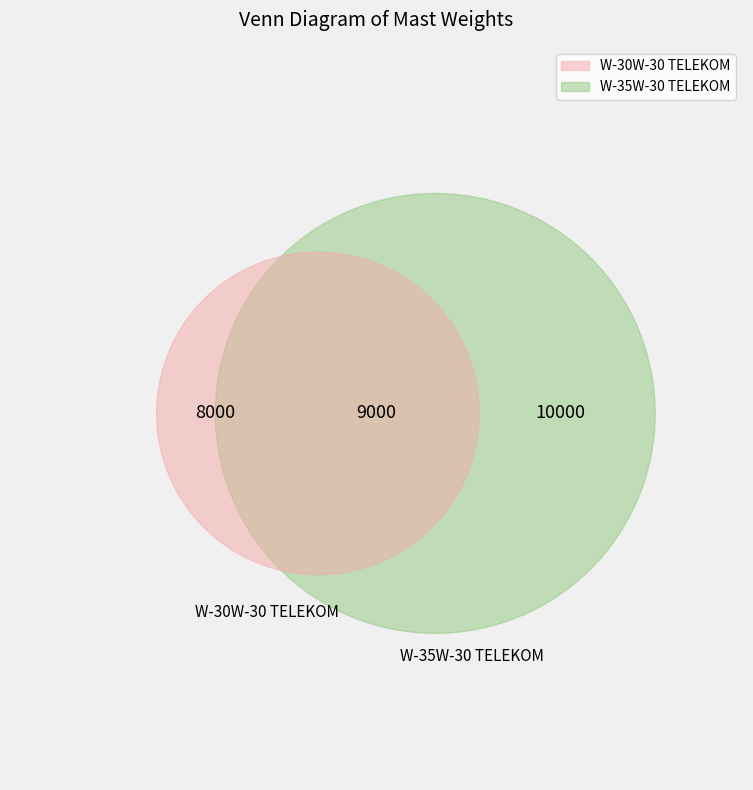

Do W-35W-30 TELEKOM and W-30W-30 TELEKOM together represent more than half of the pie?

Yes